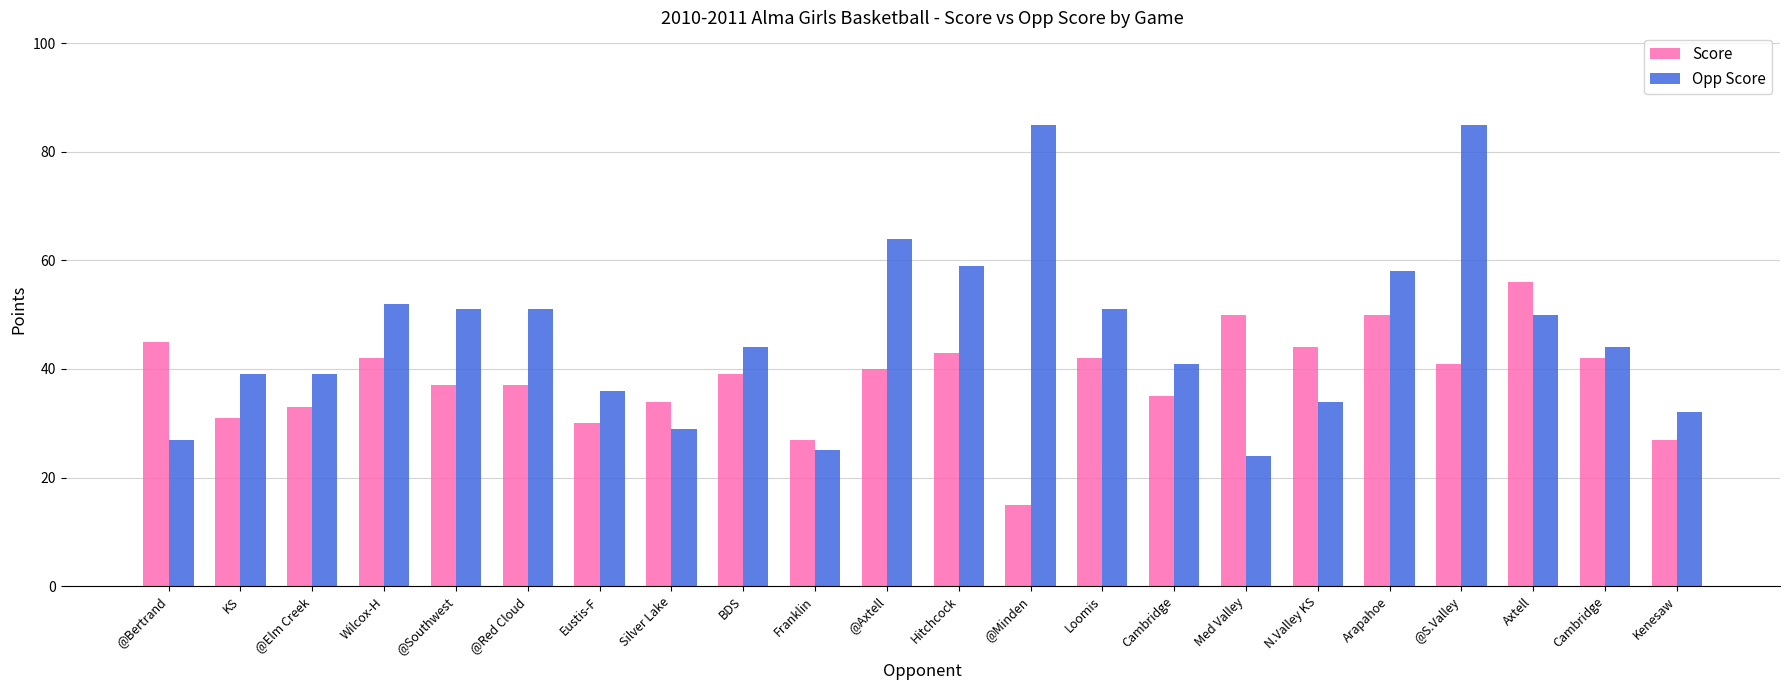

How many bars are there in total?

44